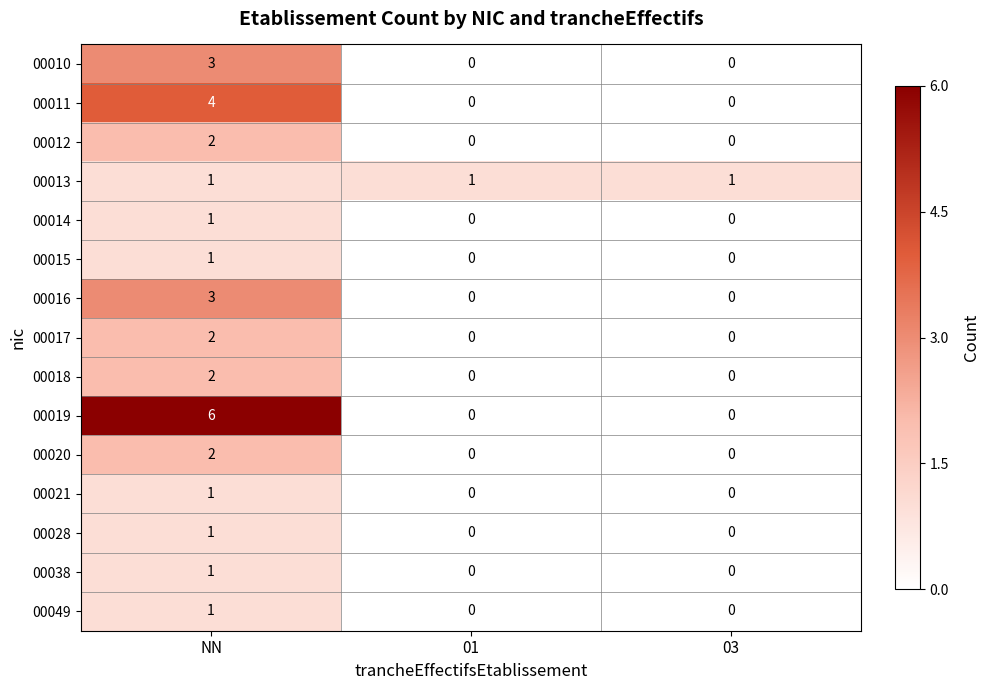

The value of 00016 at 01 is -2. True or false?

False